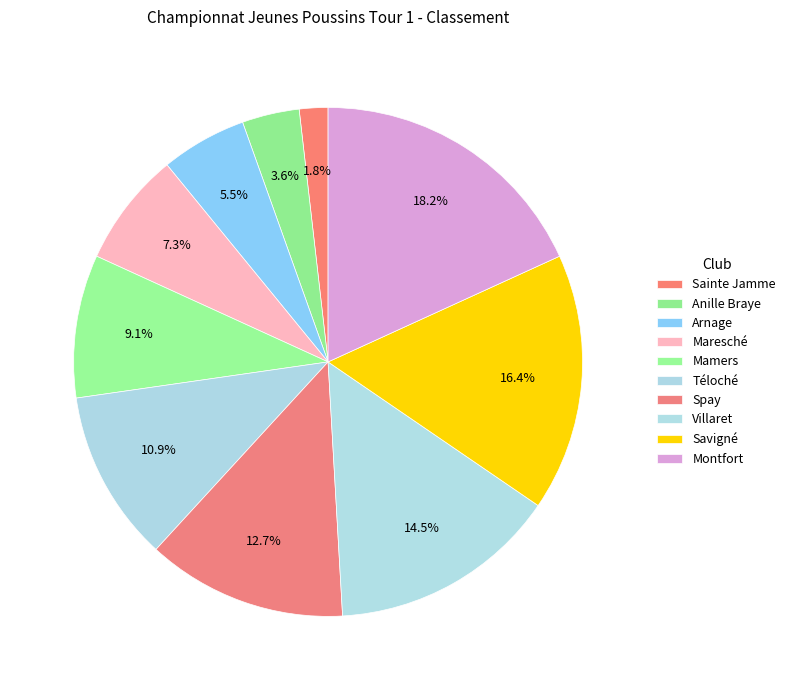

How many segments does this pie chart have?

10